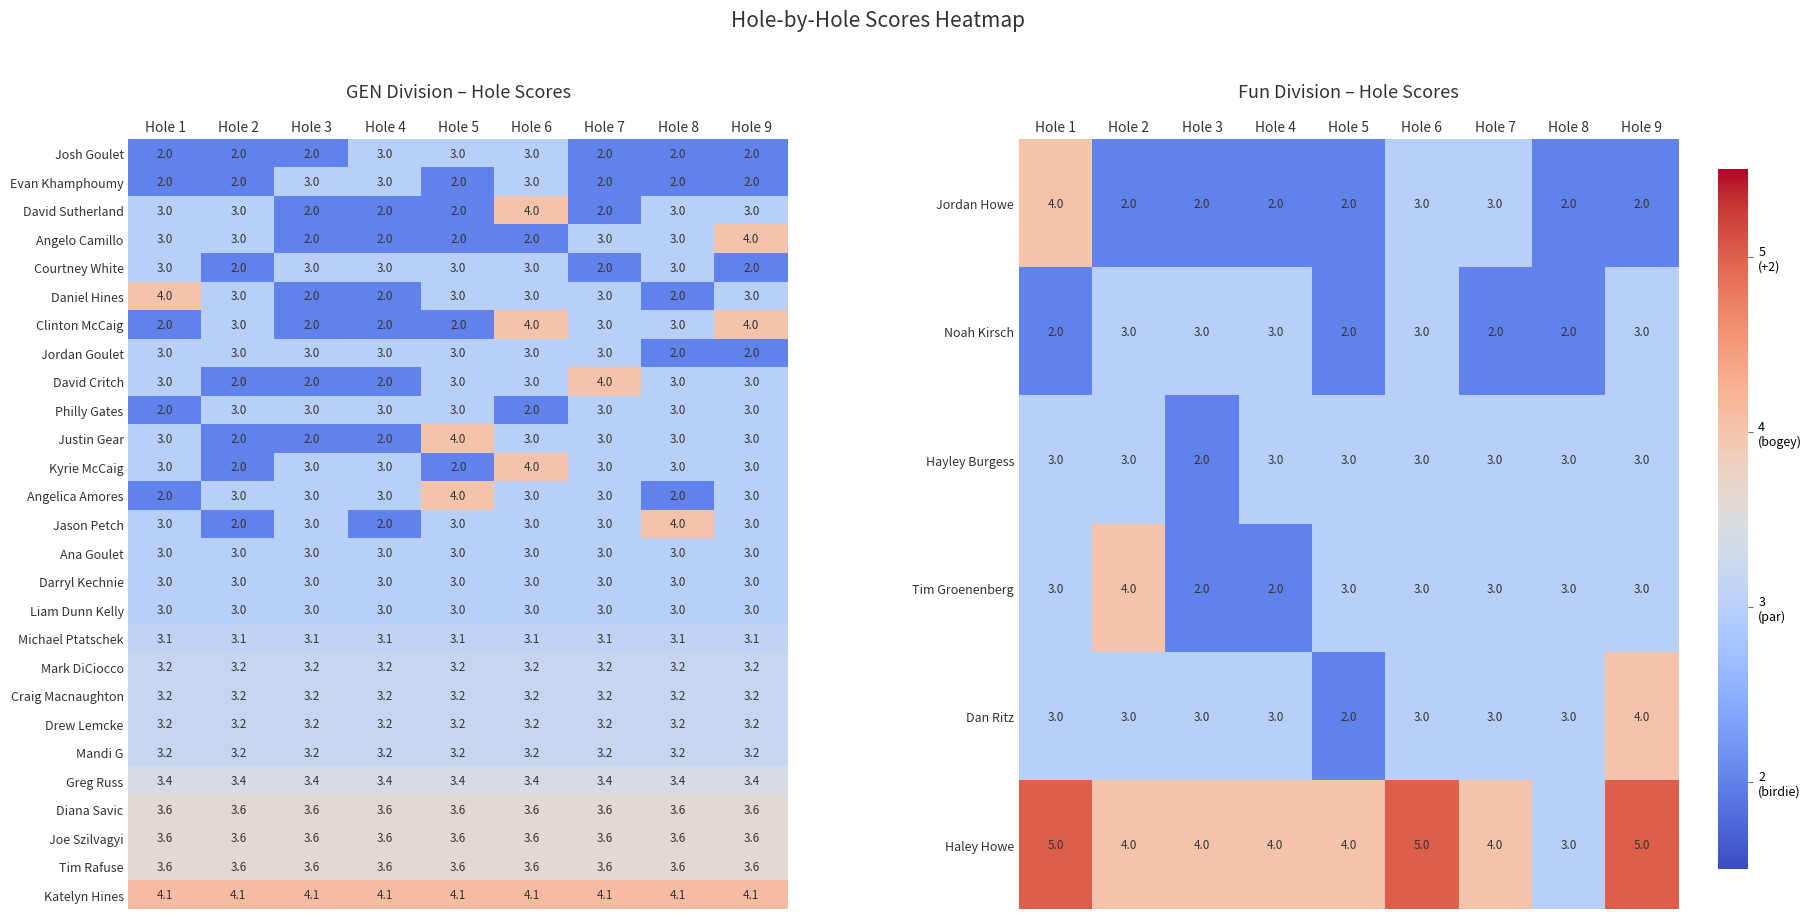

Count the Clinton McCaig values in the range 2 to 3.

7